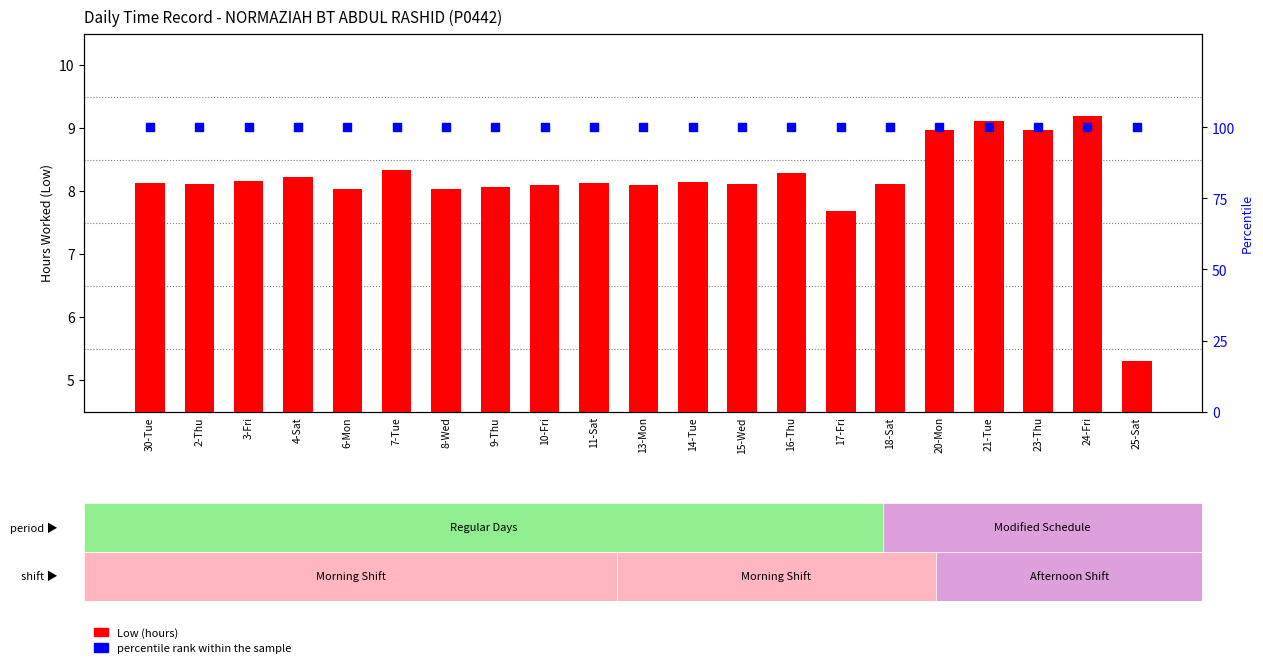

At how many categories does at least one series exceed 35?

21